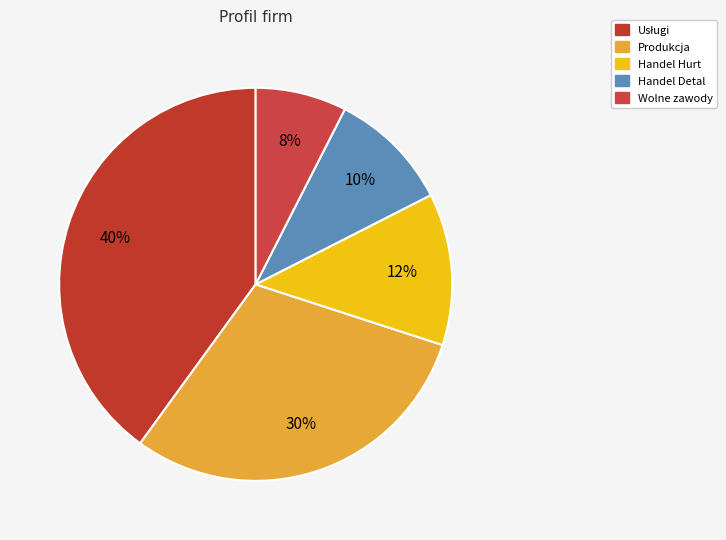

To the nearest percent, what is the average slice percentage?

20%